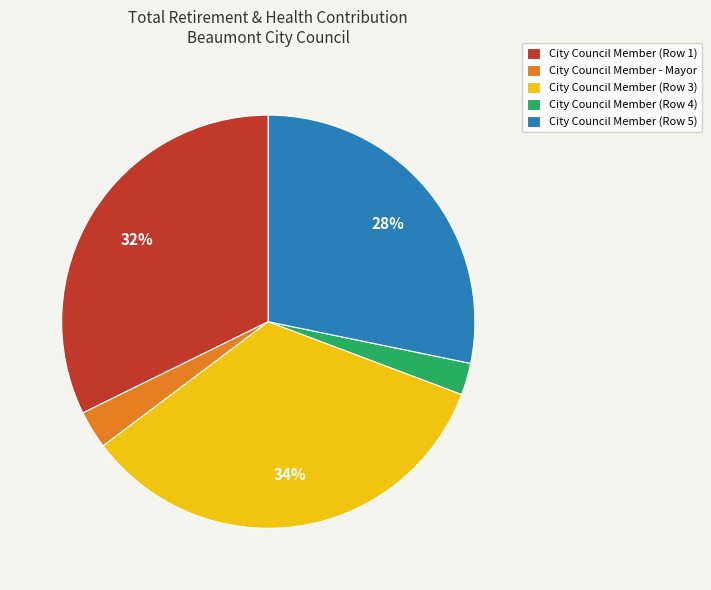

Count the number of slices in the pie.

5